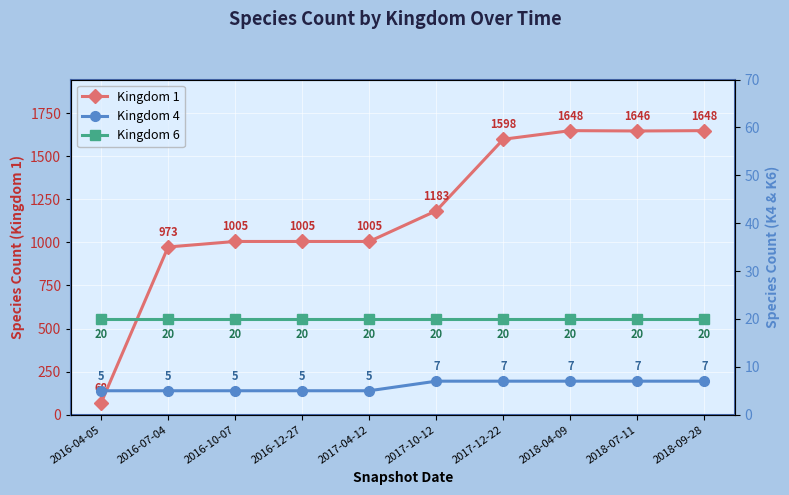

Reading right to left, what are all the values shown in this chart?

Kingdom 1: 1648	1646	1648	1598	1183	1005	1005	1005	973	68
Kingdom 4: 7	7	7	7	7	5	5	5	5	5
Kingdom 6: 20	20	20	20	20	20	20	20	20	20